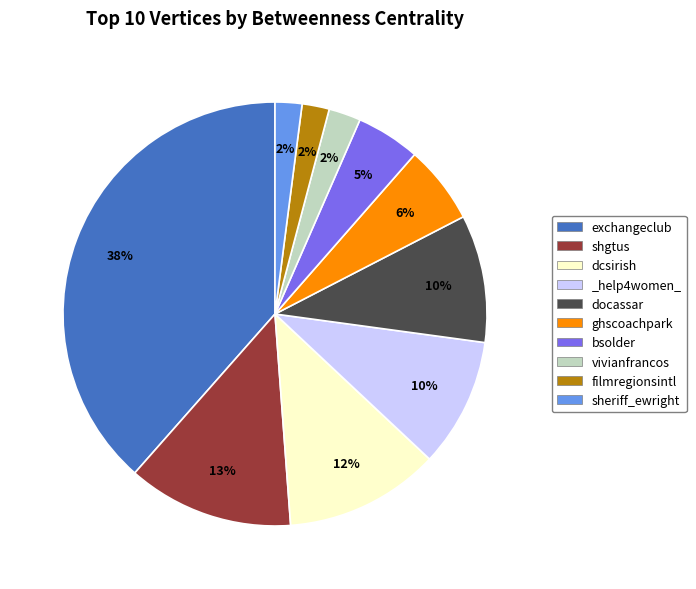

What is the largest slice in the pie chart?

exchangeclub